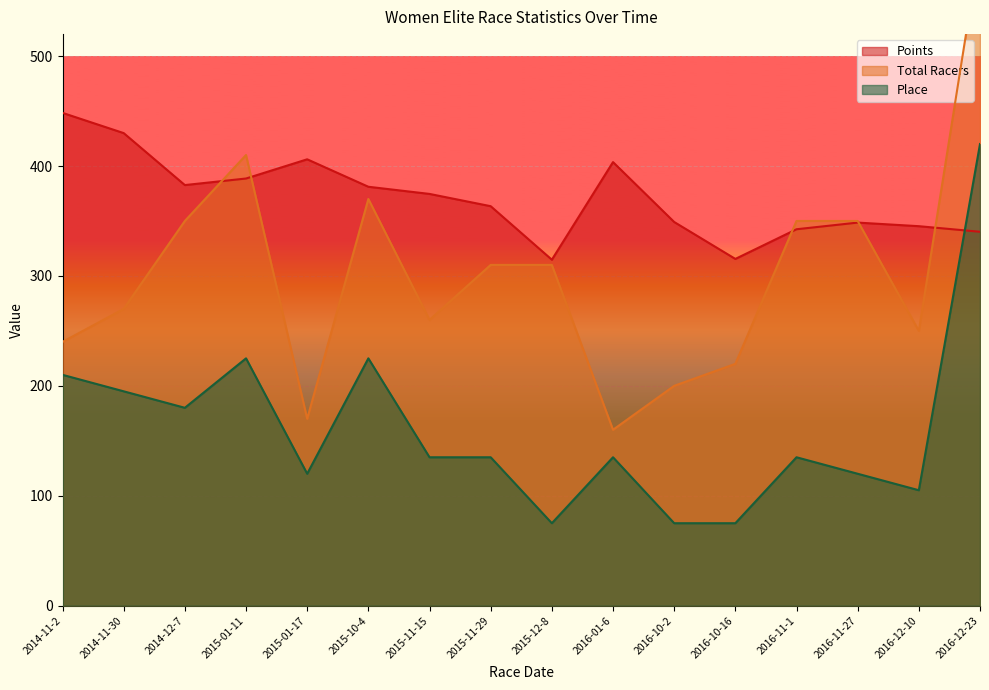

Reading left to right, list all the values displayed in this chart.

Points: 448.3	429.9	382.6	388.6	406.1	381.1	374.6	363.4	314.7	403.6	349.1	315.5	342.5	348.5	345.2	340.2
Total Racers: 240.0	270.0	350.0	410.0	170.0	370.0	260.0	310.0	310.0	160.0	200.0	220.0	350.0	350.0	250.0	600.0
Place: 210.0	195.0	180.0	225.0	120.0	225.0	135.0	135.0	75.0	135.0	75.0	75.0	135.0	120.0	105.0	420.0